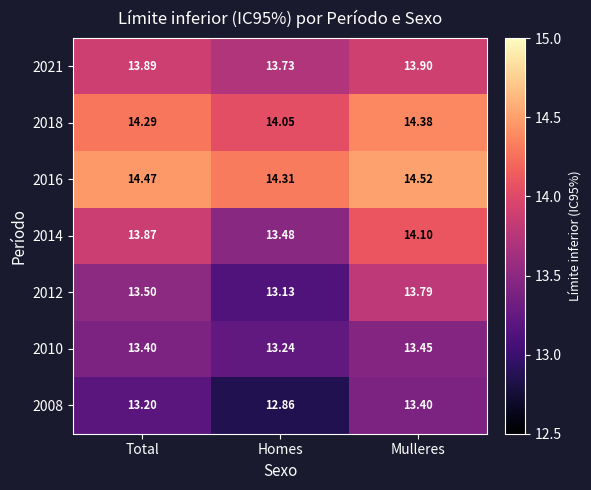

What is the spread (max minus min) of values at Mulleres?

1.1